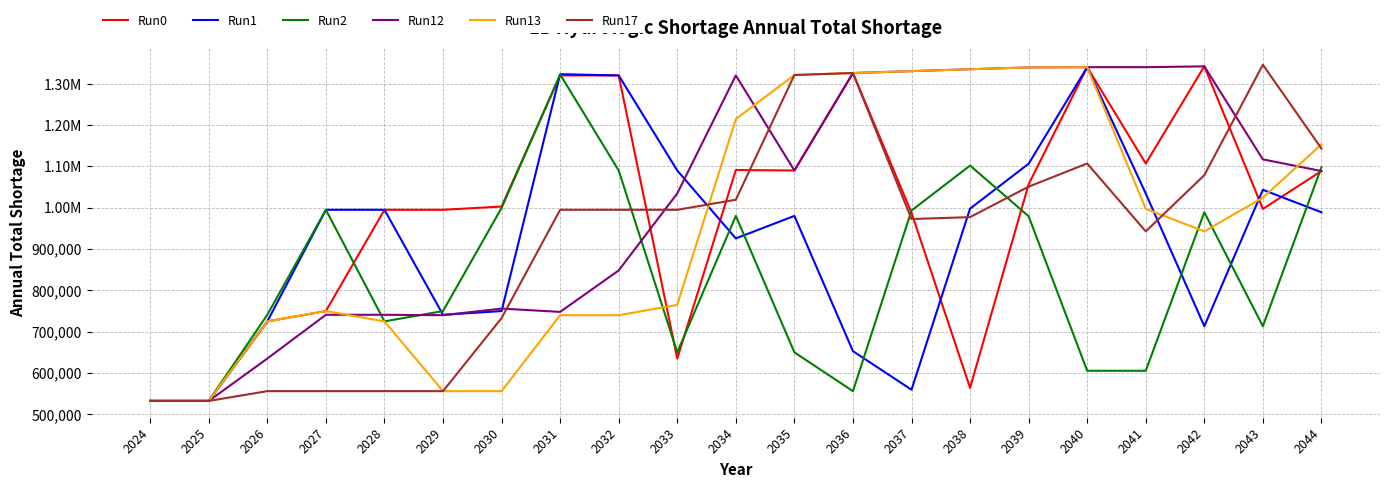

What are all the series names shown in the legend?

Run0, Run1, Run2, Run12, Run13, Run17